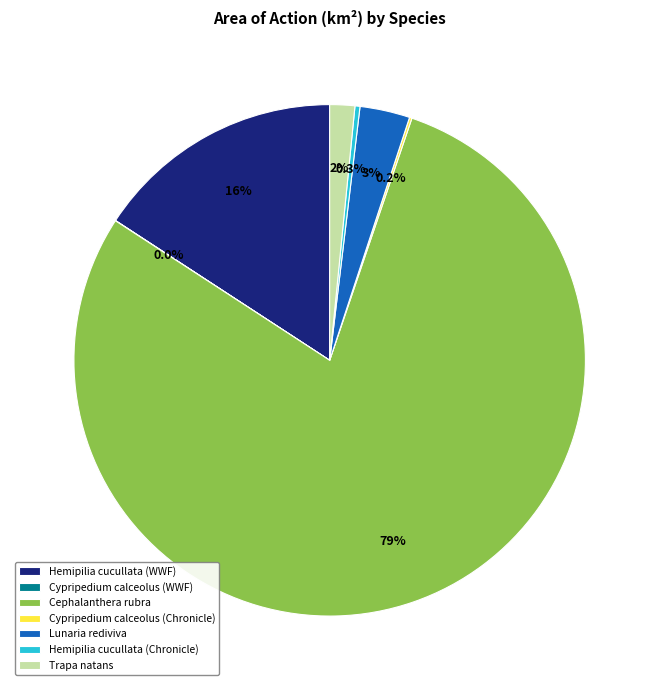

Which has a higher value, Lunaria rediviva or Hemipilia cucullata (Chronicle)?

Lunaria rediviva